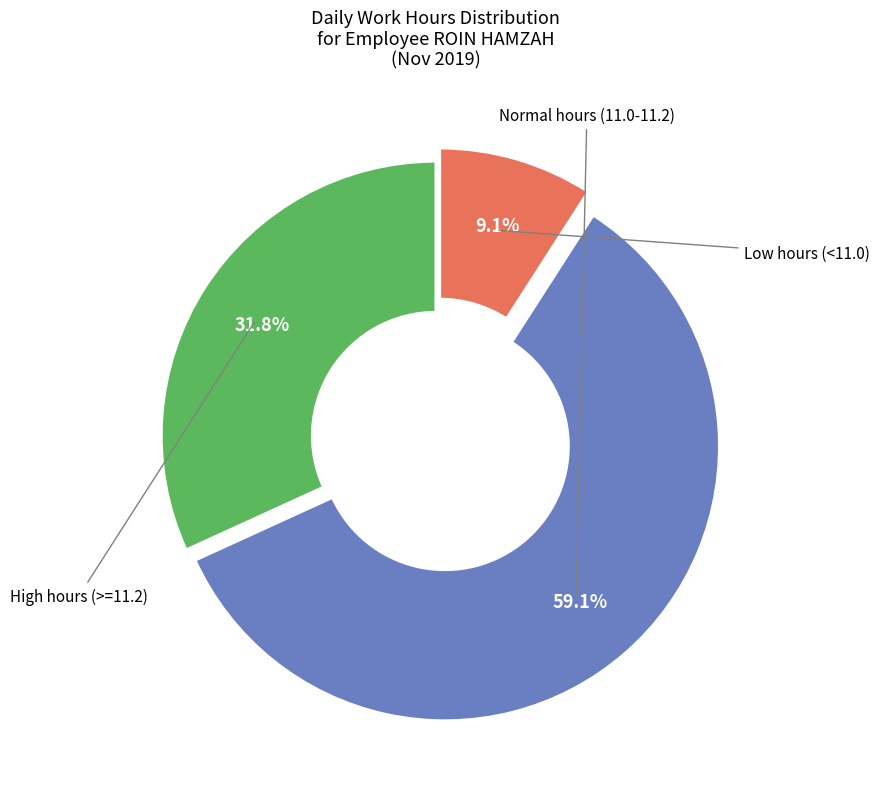

How many slices are in this pie chart?

3